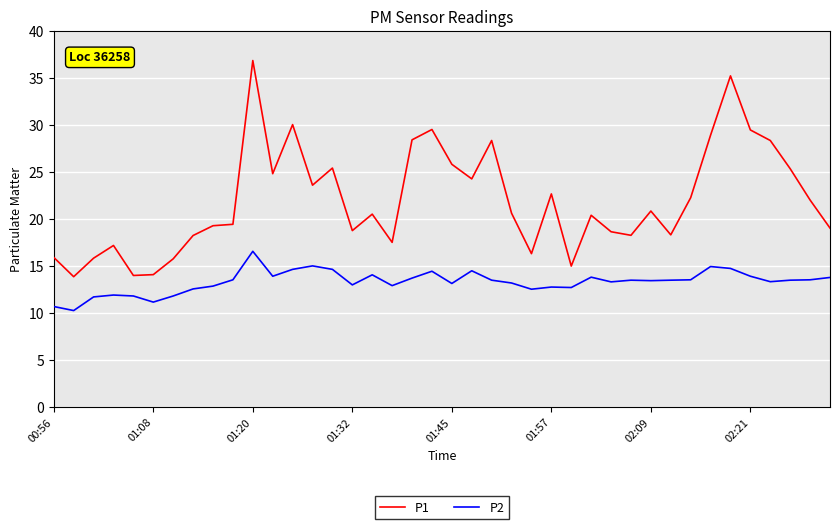

Is this an area chart (filled region under the line)?

No